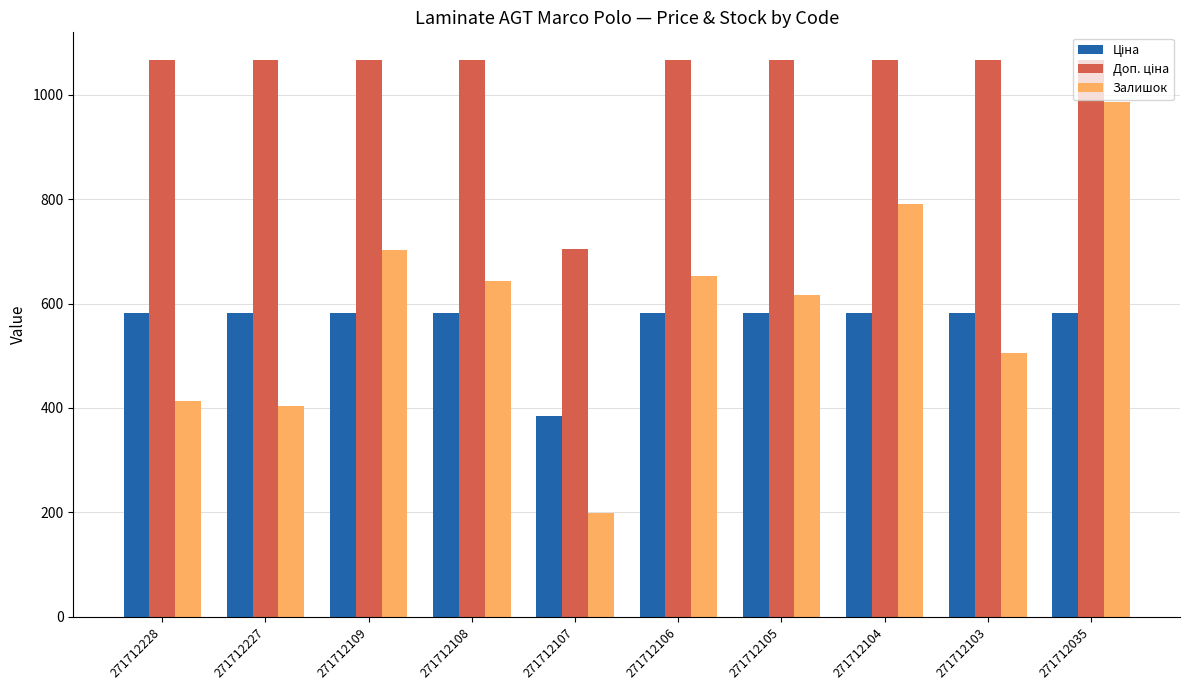

Between 271712108 and 271712103, which series saw the biggest shift?

Залишок